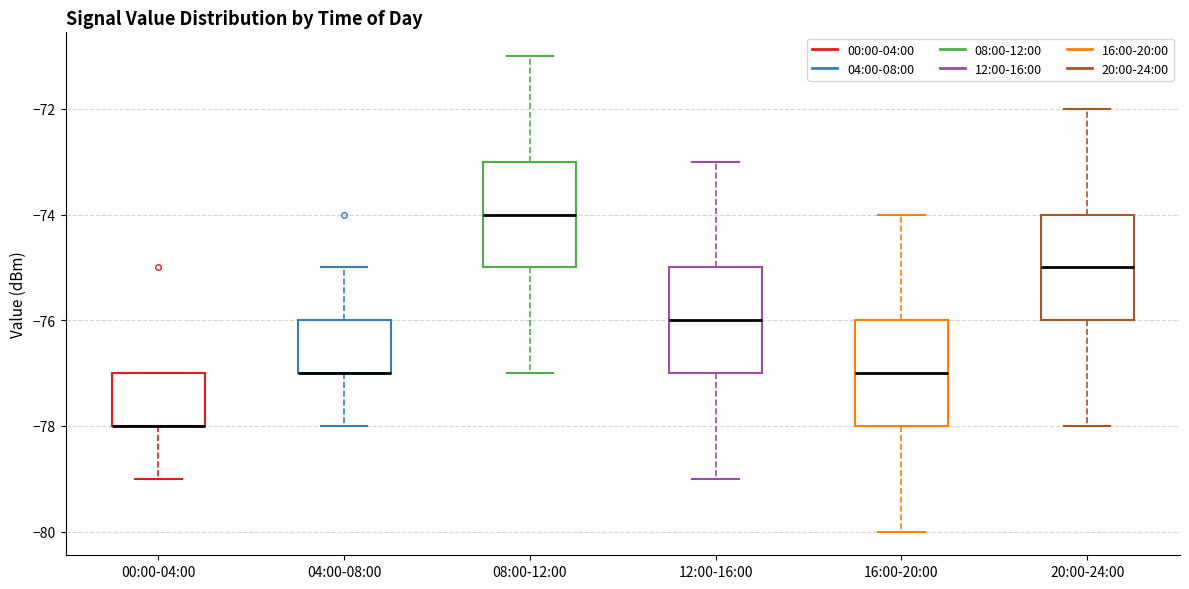

Where is the lower edge of the box for 08:00-12:00 on the y-axis? The values are not printed on the chart, so give them approximately, as read against the axis.

-75